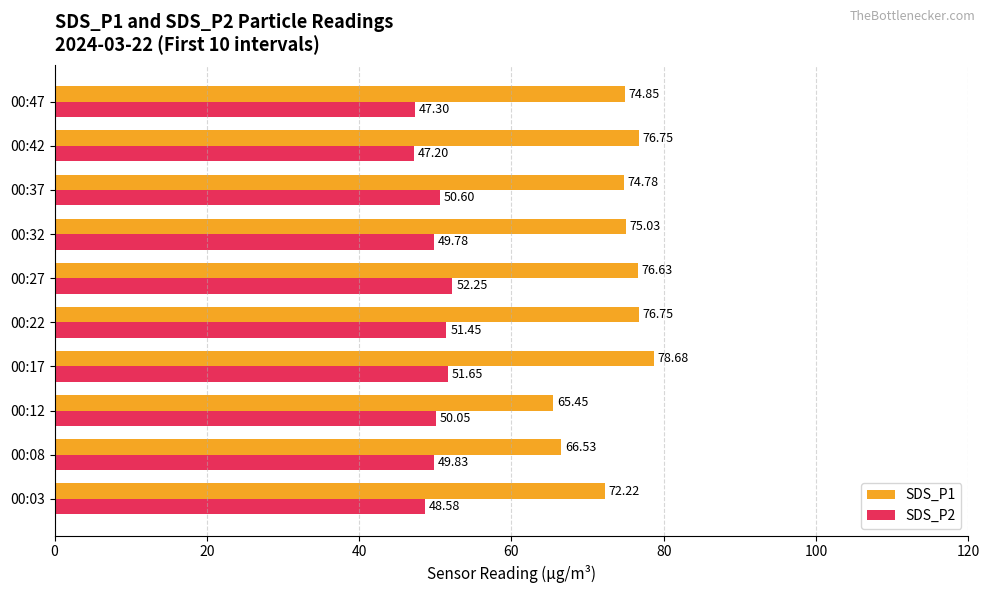

Which series has the largest range (max minus min)?

SDS_P1